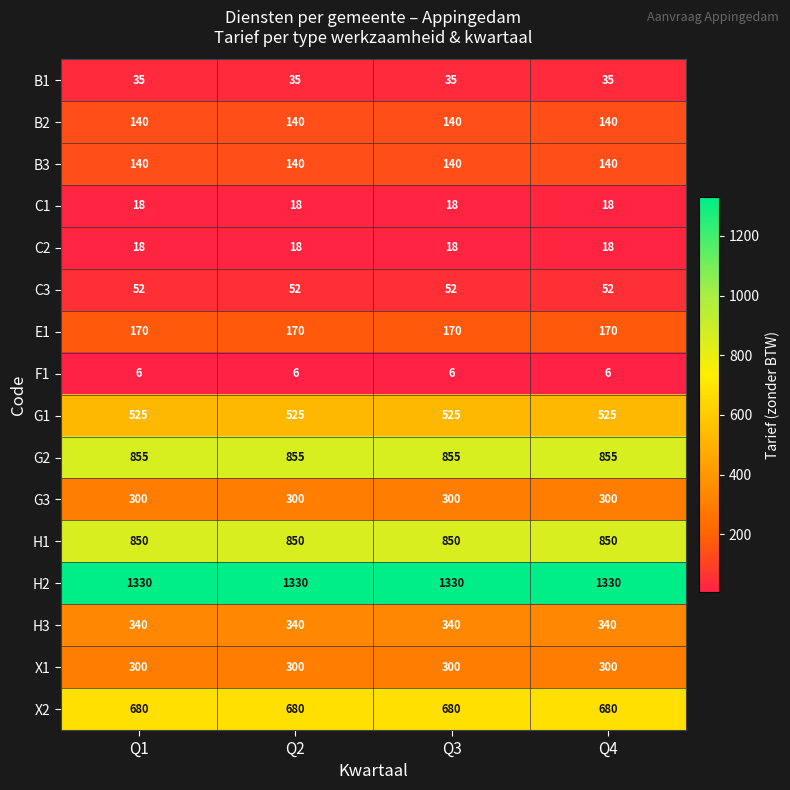

Is it true that F1 equals 2 at Q3?

False